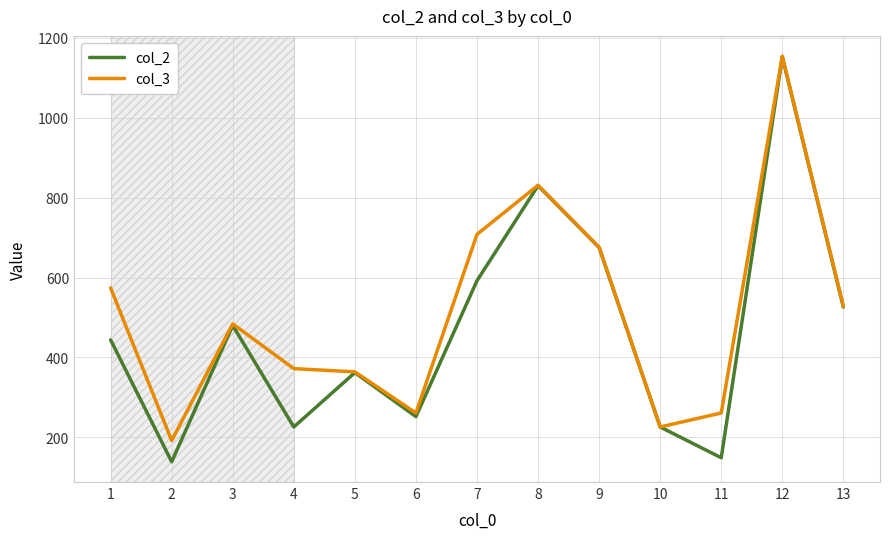

At which category does col_3 reach its first local peak?

3